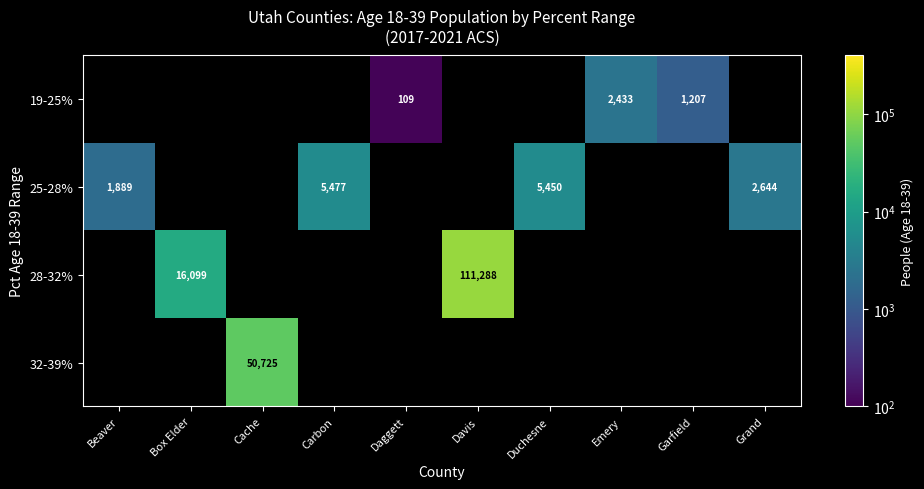

Is it true that 25-28% equals 5477 at Carbon?

True